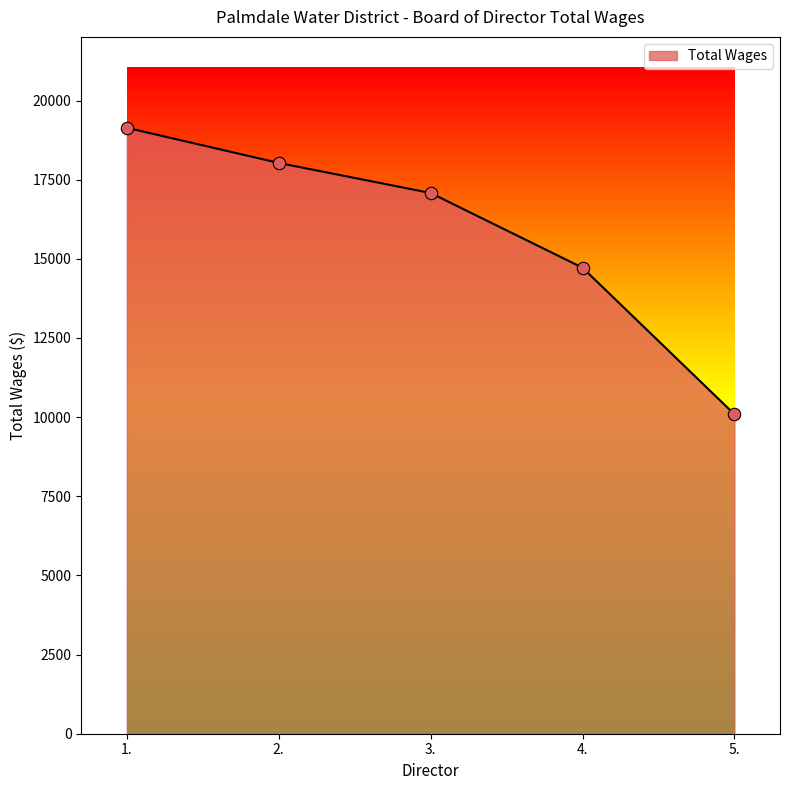

Approximately how many times larger is the value at 5. compared to 3.?

0.6